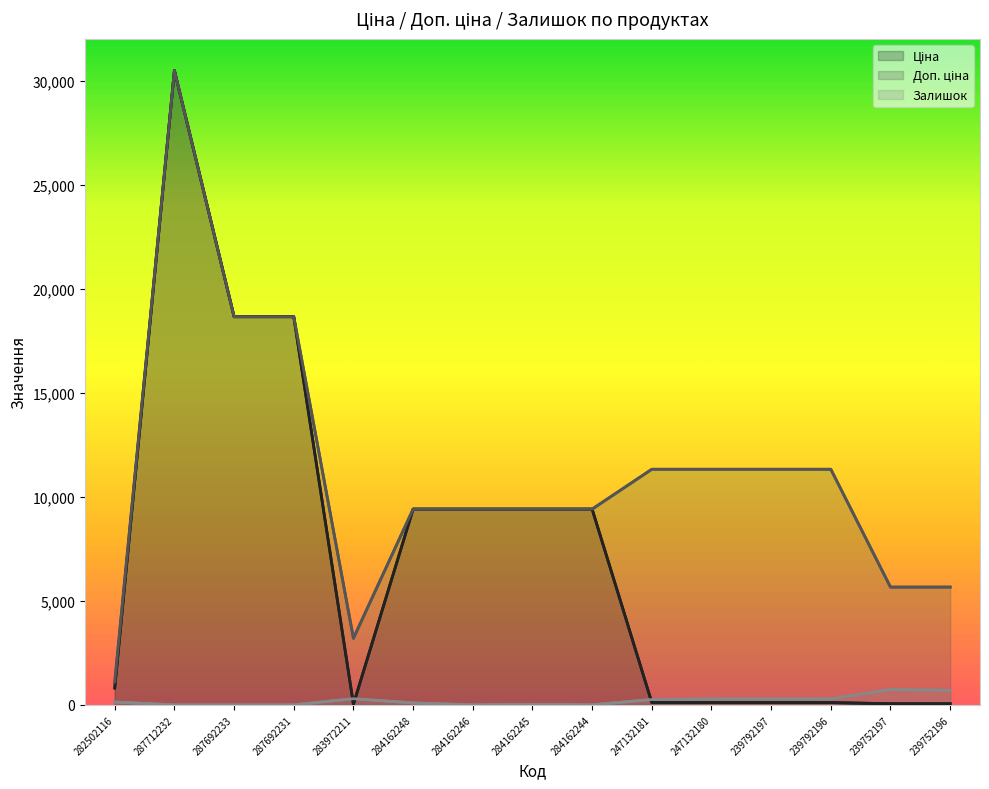

True or false: Залишок and Доп. ціна cross at least once.

False